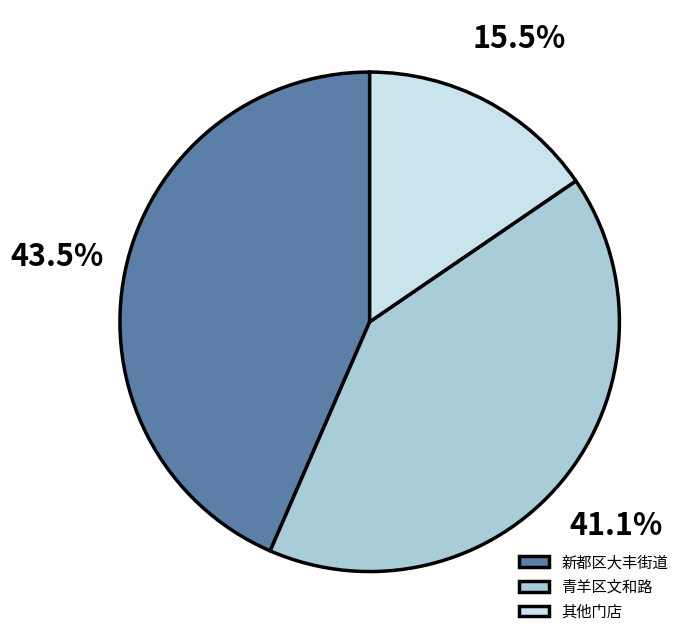

What is the smallest slice in the pie chart?

其他门店